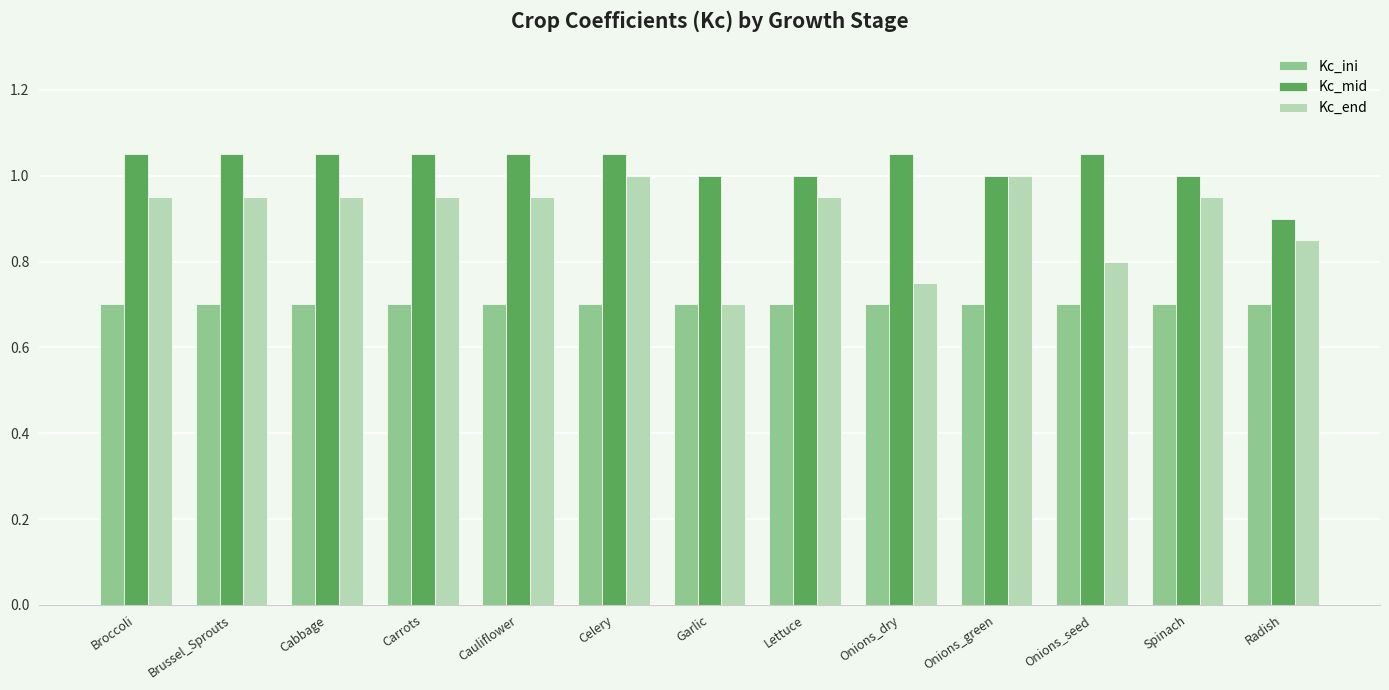

What is the label of the 6th bar from the right?

Lettuce